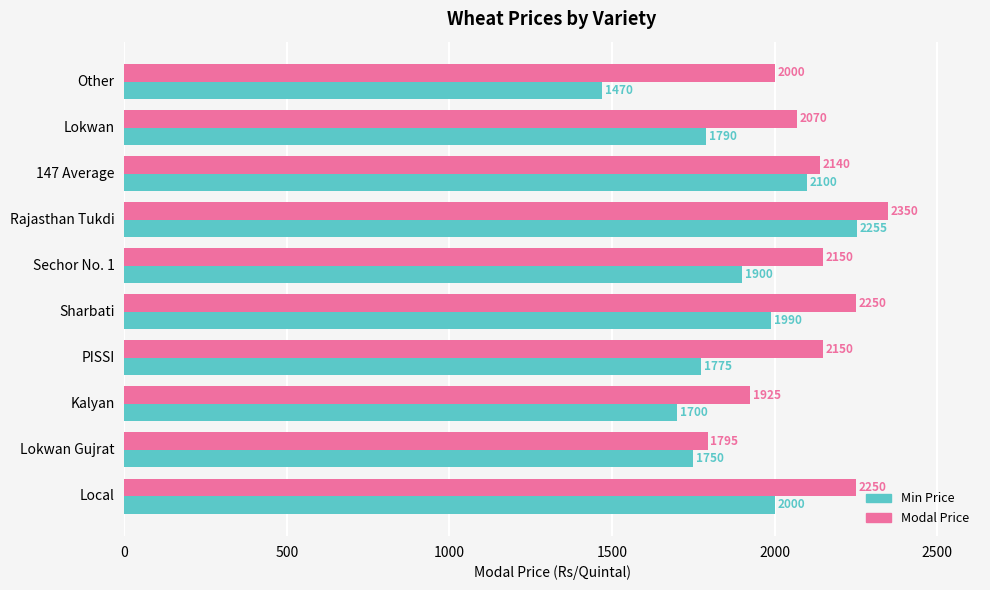

What is the approximate value of Modal Price at Other, to the nearest 50?

2000